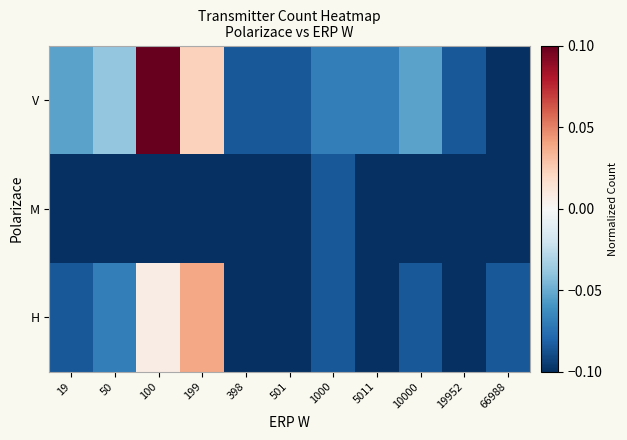

Between 100 and 1000, which is larger?

100